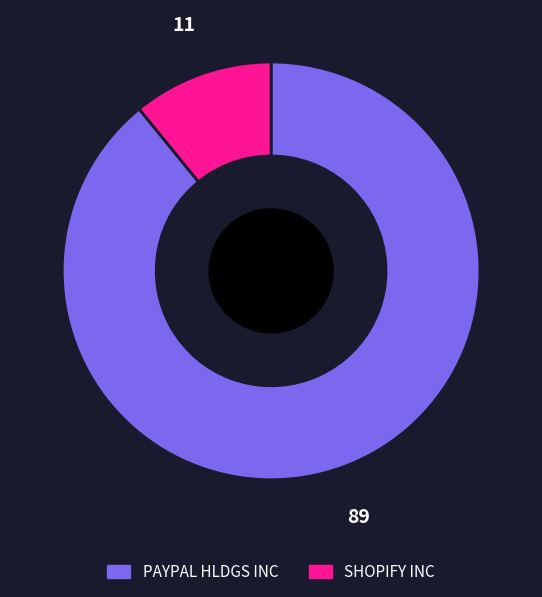

Is it true that SHOPIFY INC is 20% of the pie?

False